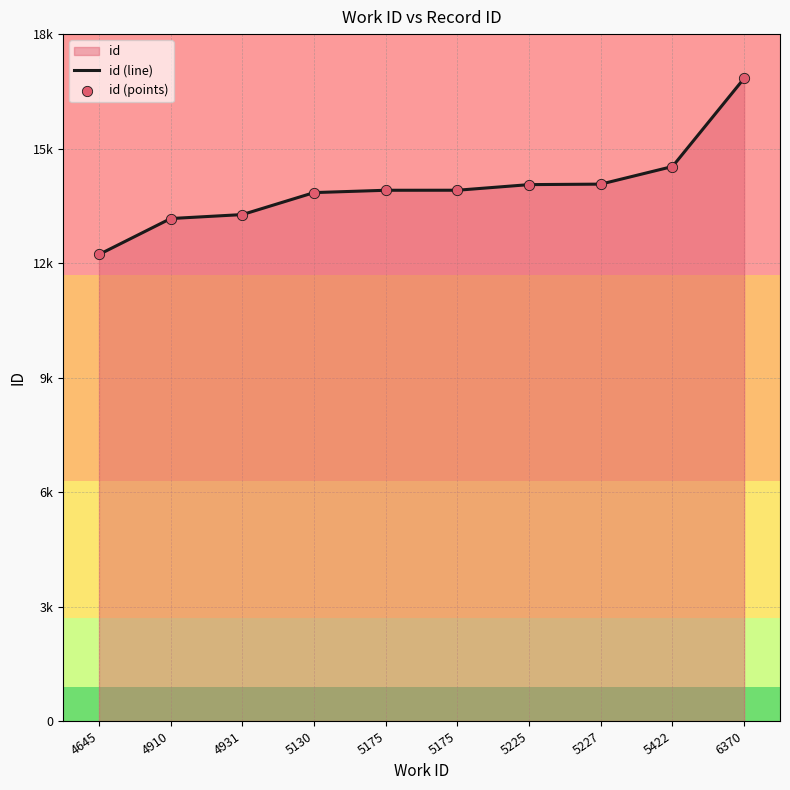

Does the chart have visible grid lines?

Yes